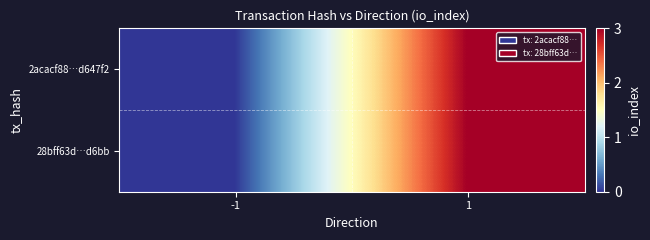

Between -1 and 1, which series saw the biggest shift?

2acacf88…d647f2